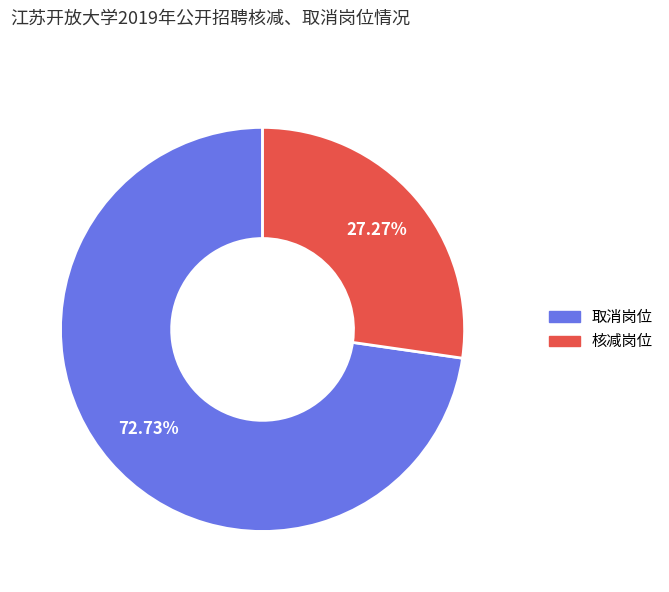

Is there any slice that represents more than half of the pie?

Yes